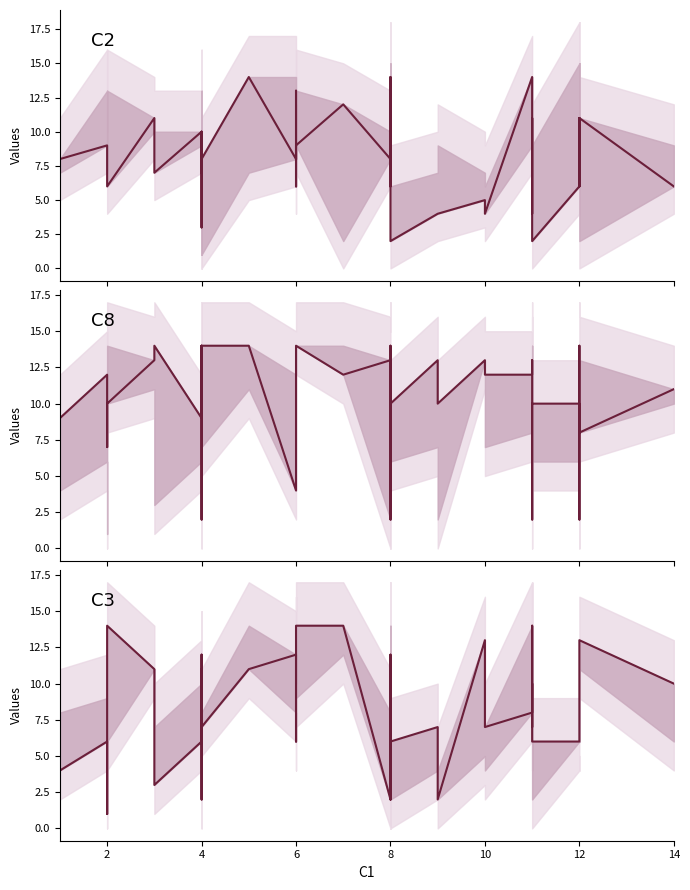

What are all the series names shown in the legend?

C2, C8, C3